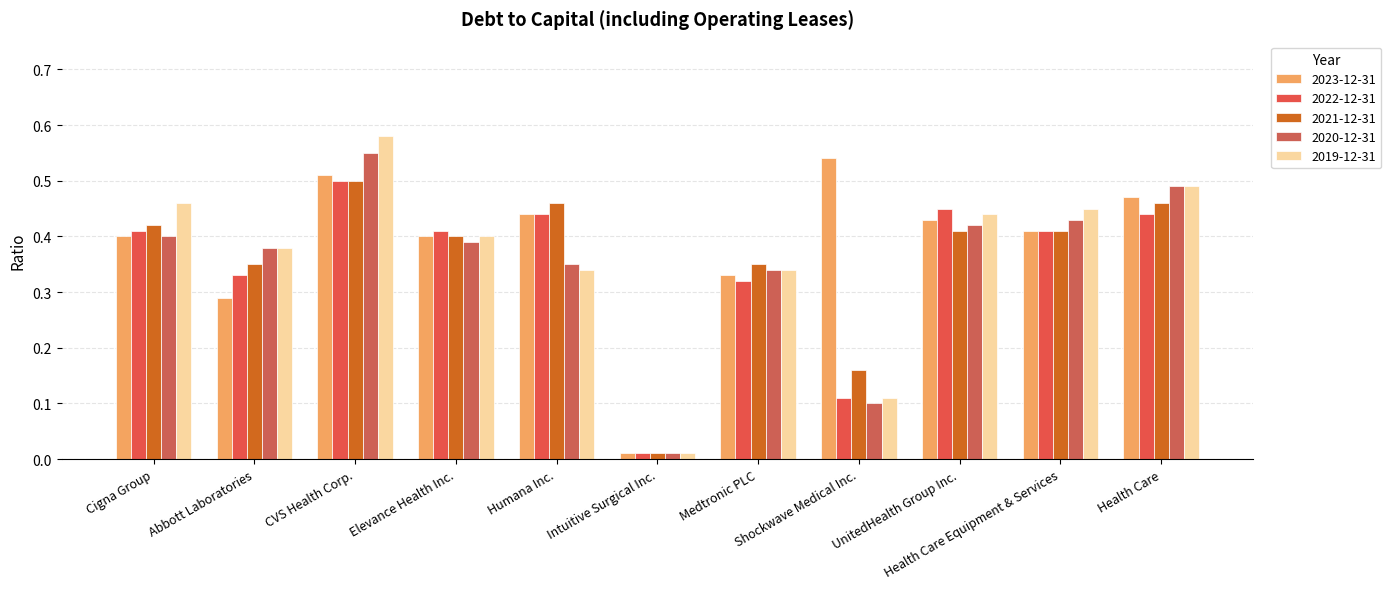

Count the number of categories in the chart.

11